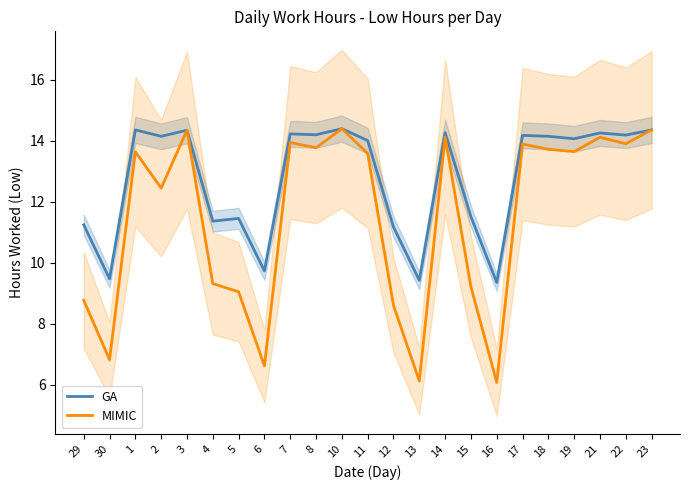

How many data points does each series have?

23